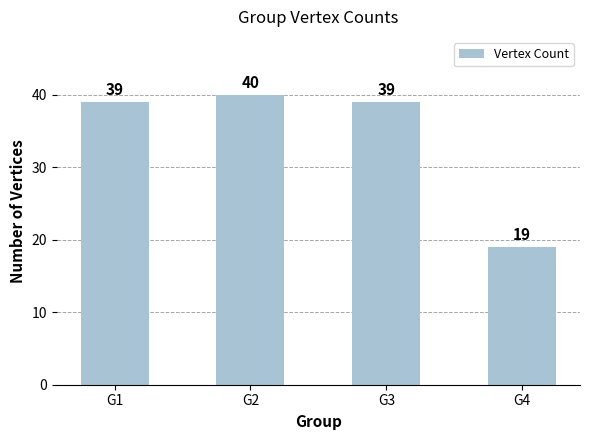

The chart shows a value of 39 at G1. True or false?

True